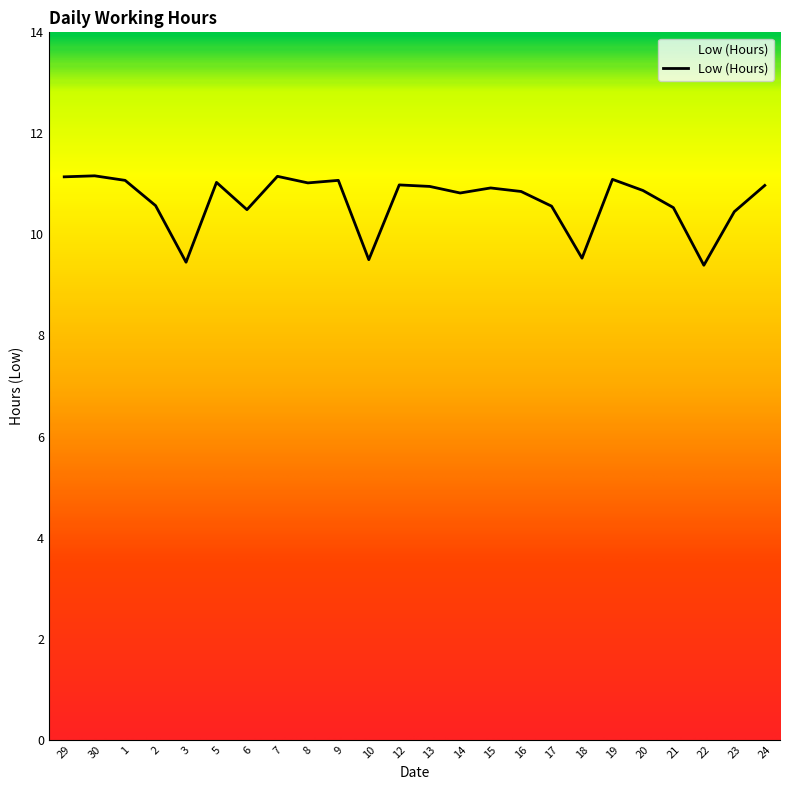

What is the sum of the values at 2 and 1?

21.6